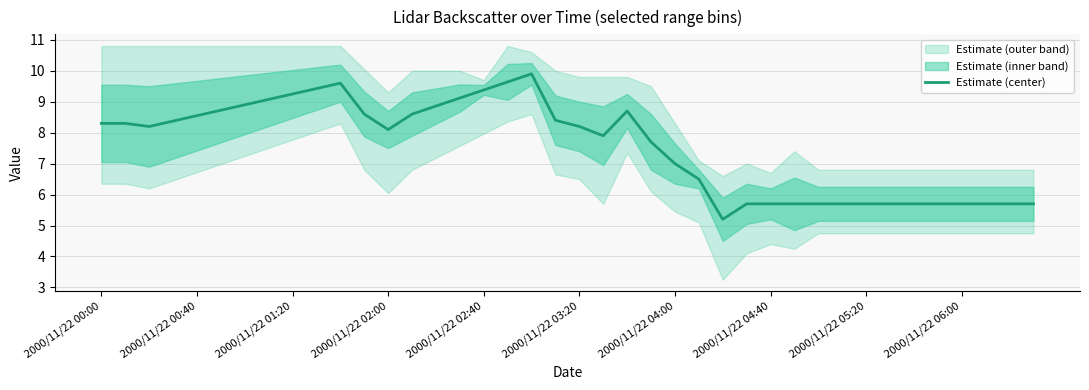

What is the smallest value displayed?

5.2